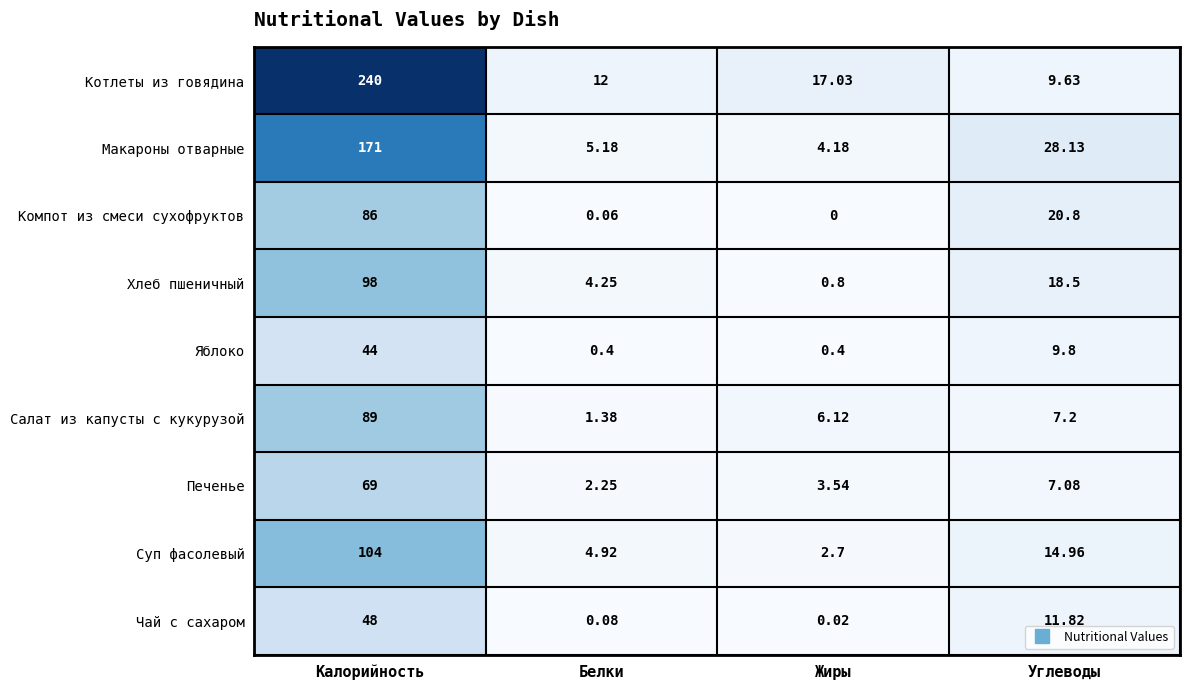

Which series changed the most between Жиры and Углеводы?

Макароны отварные